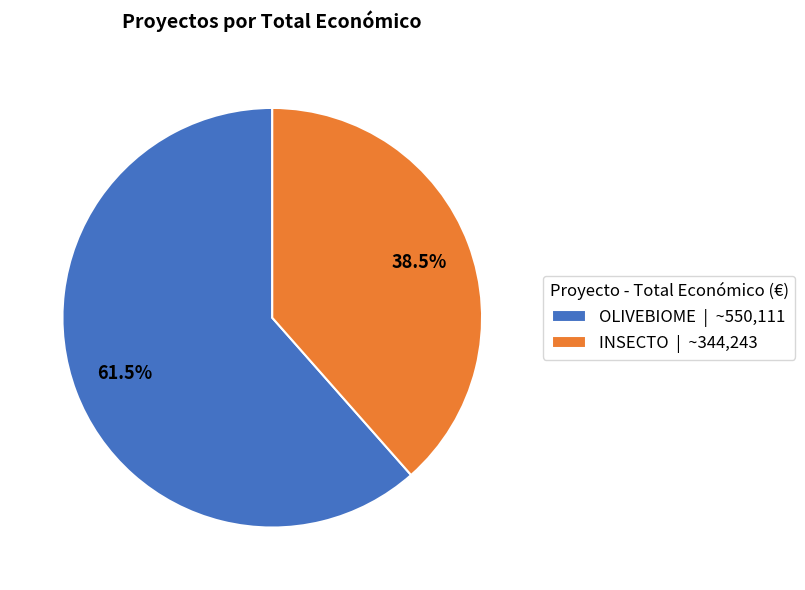

Does any single category account for the majority?

Yes